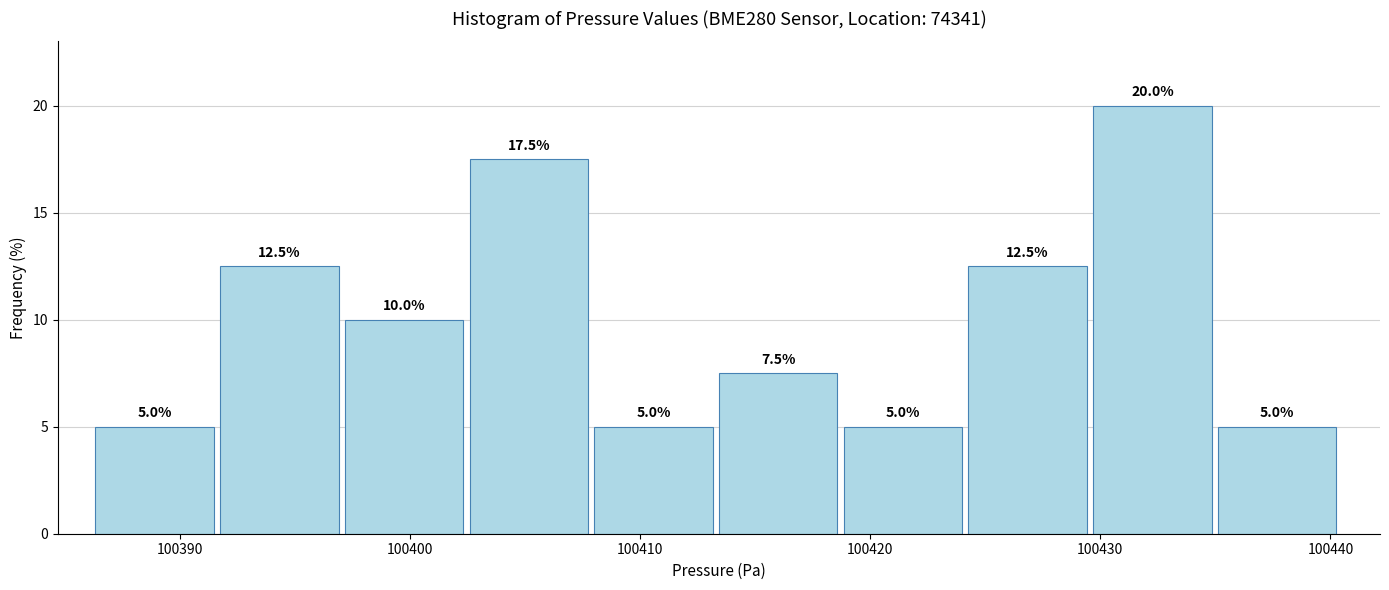

Reading left to right, transcribe this chart: for each bar, give the range it covers on the x-axis and its height. The bar edges are not printed on the chart, so give them approximately, as read against the axis.

100386 to 100392: 5.0
100392 to 100397: 12.5
100397 to 100403: 10.0
100403 to 100408: 17.5
100408 to 100413: 5.0
100413 to 100419: 7.5
100419 to 100424: 5.0
100424 to 100430: 12.5
100430 to 100435: 20.0
100435 to 100441: 5.0